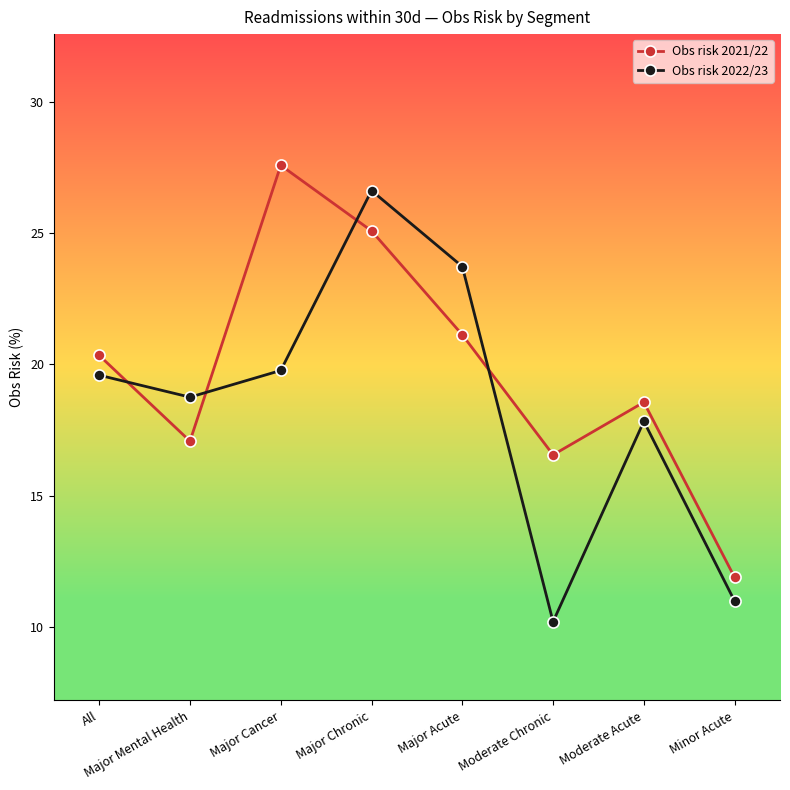

What is the average value of the Obs risk 2021/22 series?

19.8